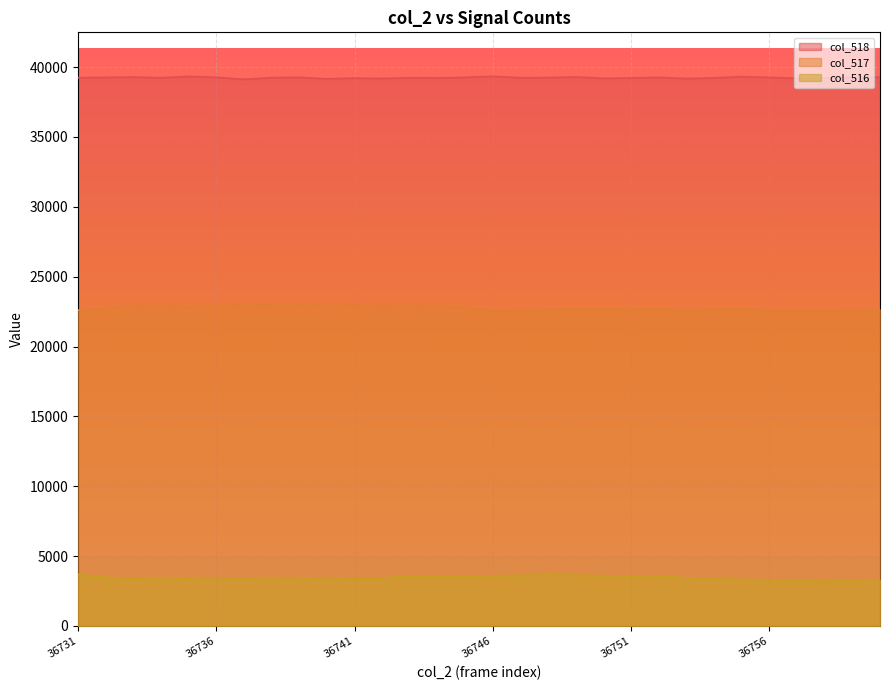

Between 36743 and 36752, which series saw the biggest shift?

col_517